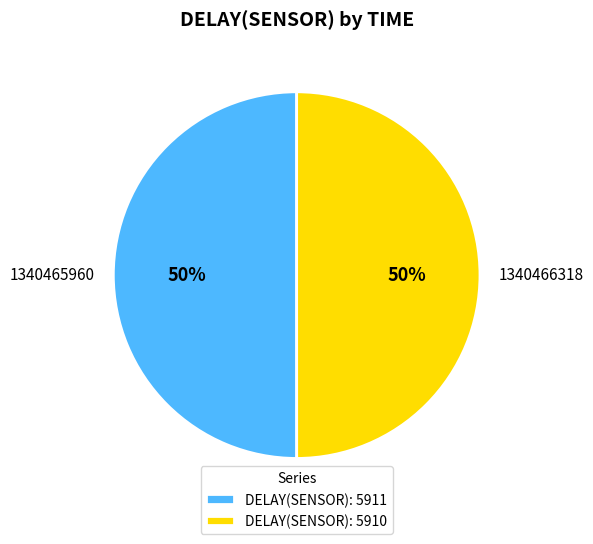

Is the sum of 1340465960 and 1340466318 greater than half?

Yes